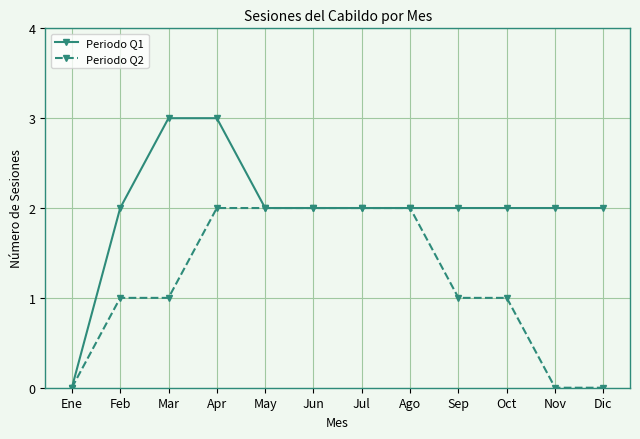

Reading right to left, transcribe all the data shown in this chart.

Periodo Q1: 2	2	2	2	2	2	2	2	3	3	2	0
Periodo Q2: 0	0	1	1	2	2	2	2	2	1	1	0